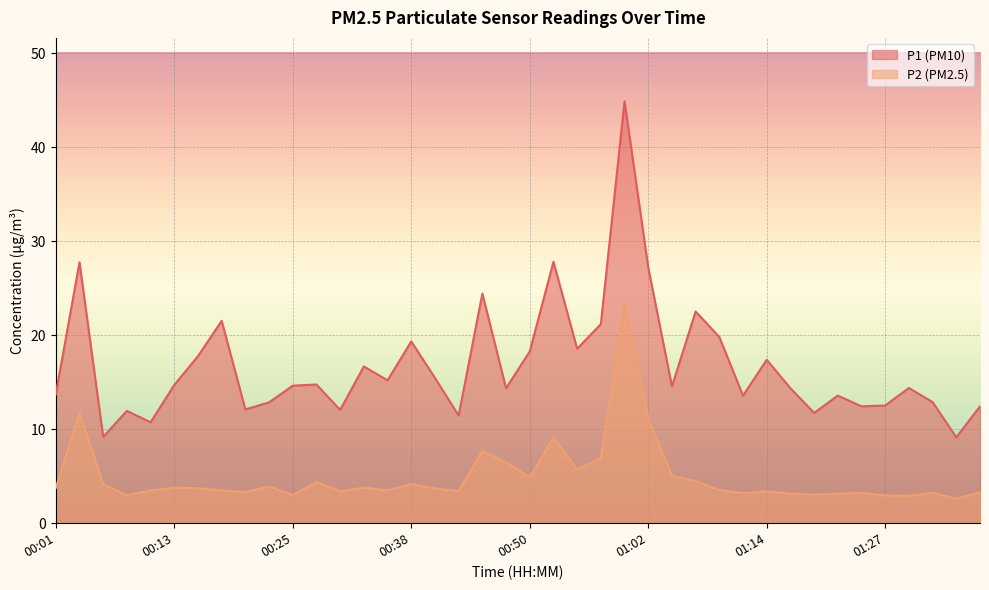

True or false: P1 and P2 intersect in this chart.

False